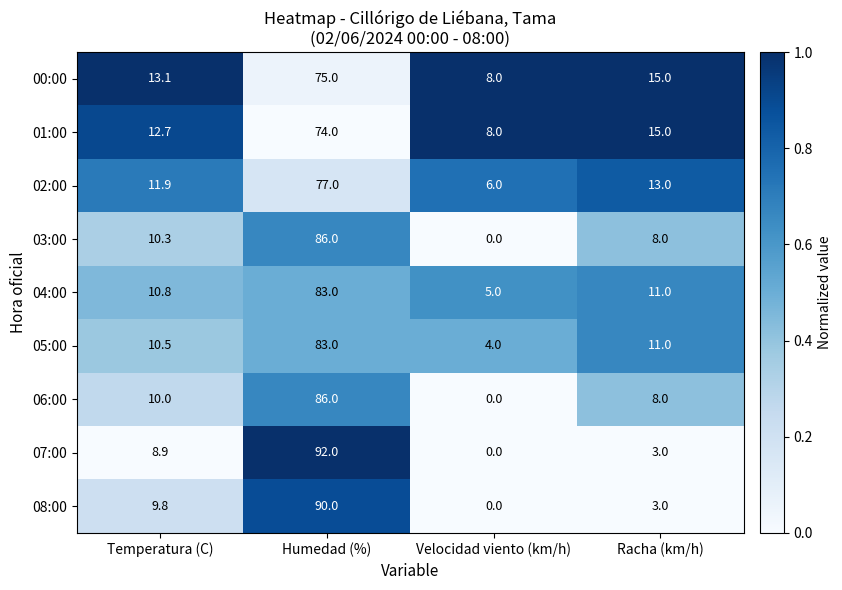

At which category does the chart reach its minimum across all series?

Velocidad viento (km/h)